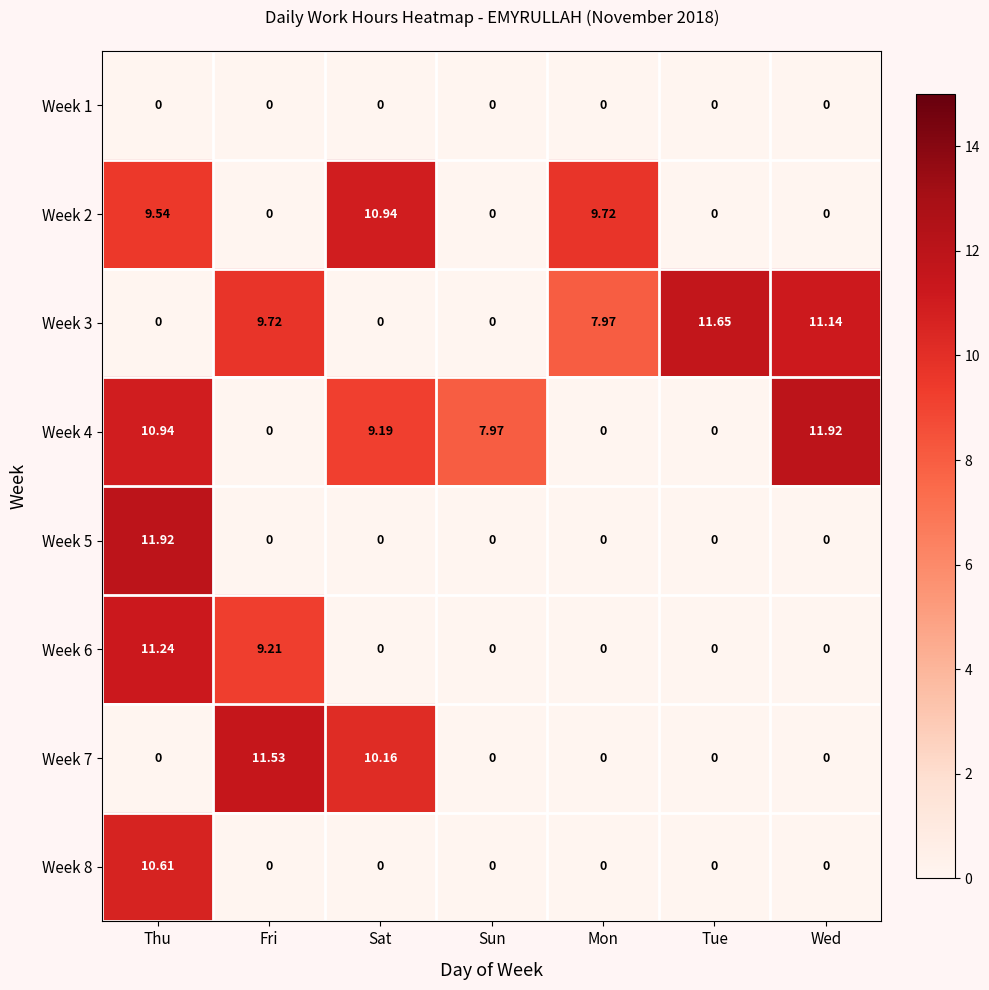

Which series has the largest total across all categories?

Week 3